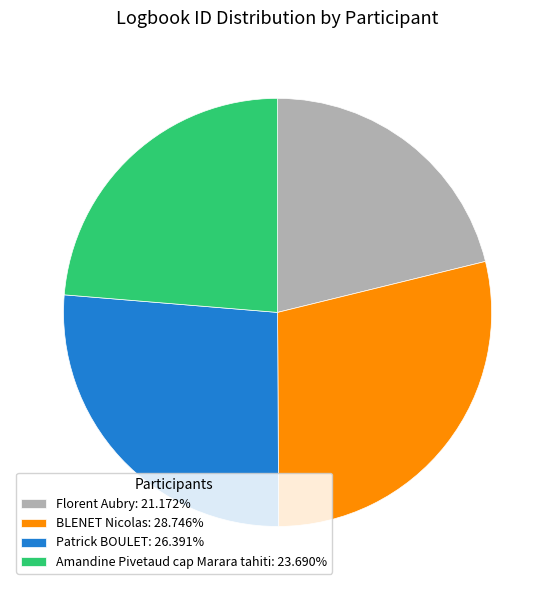

Which category has the smallest portion of the pie?

Florent Aubry